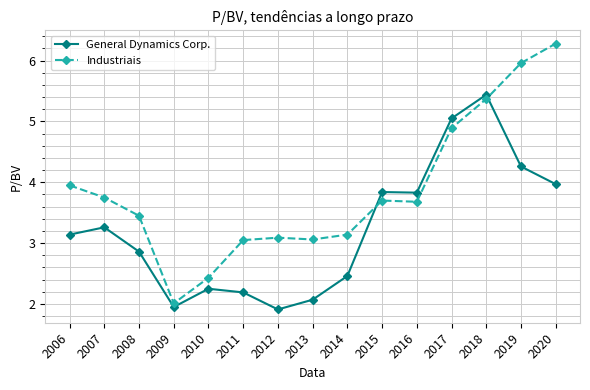

At how many categories does at least one series exceed 4?

4